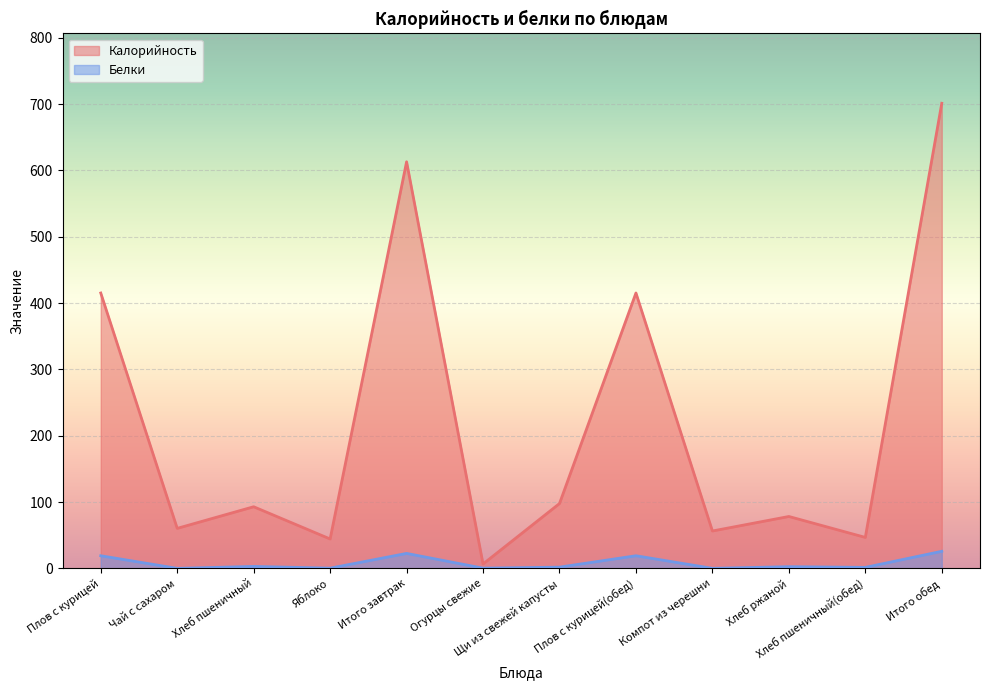

Which category has the highest value in the Калорийность series?

Итого обед